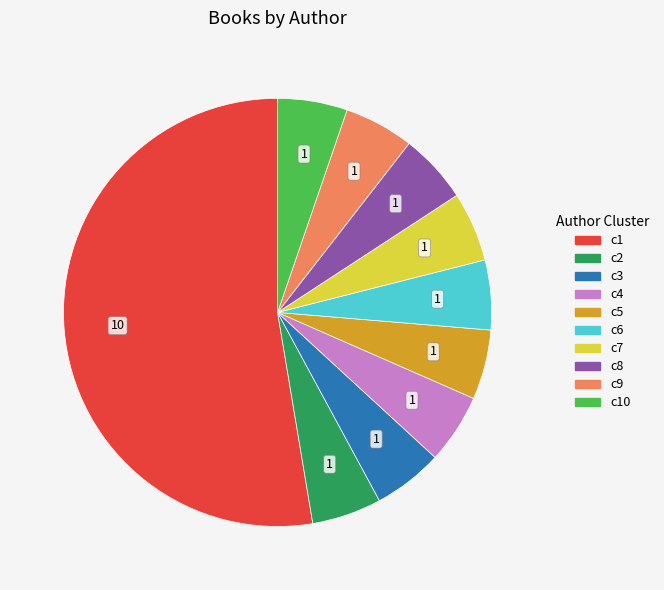

Is there a majority slice in this chart?

Yes